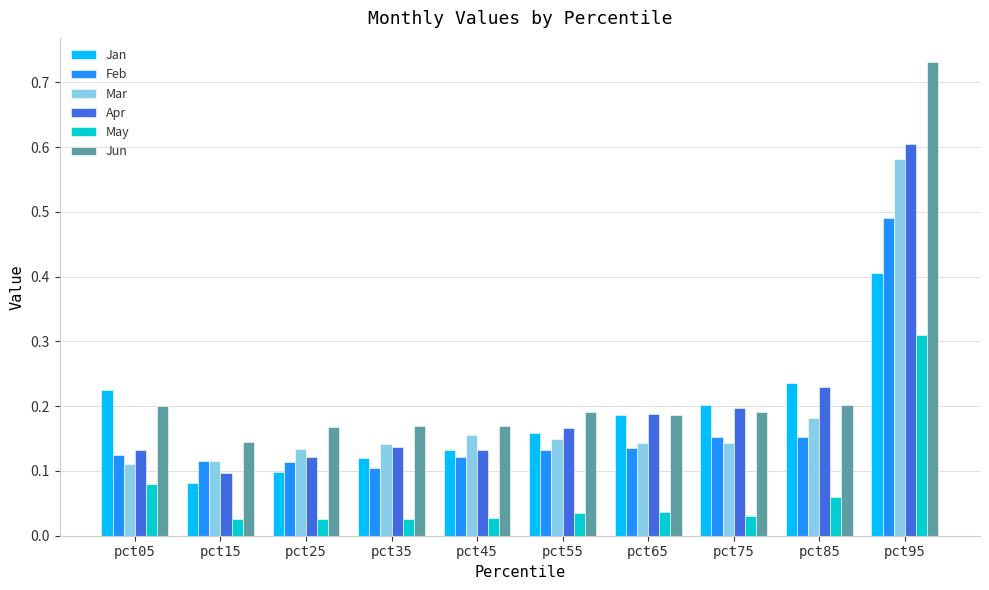

Which series has the widest spread of values?

Jun